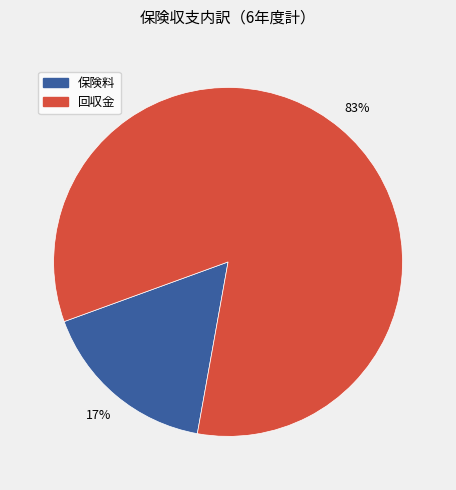

Does any single category account for the majority?

Yes